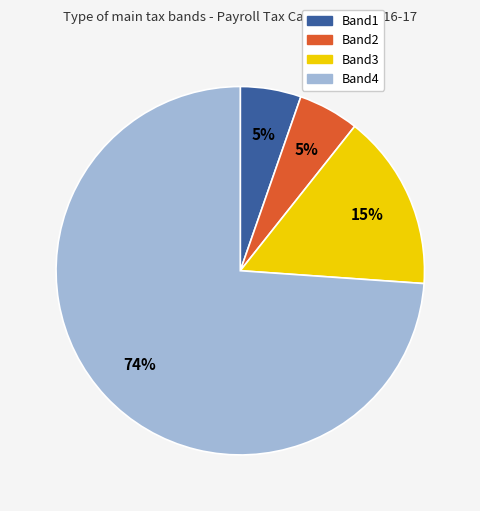

Which slice represents more than half of the pie?

Band4